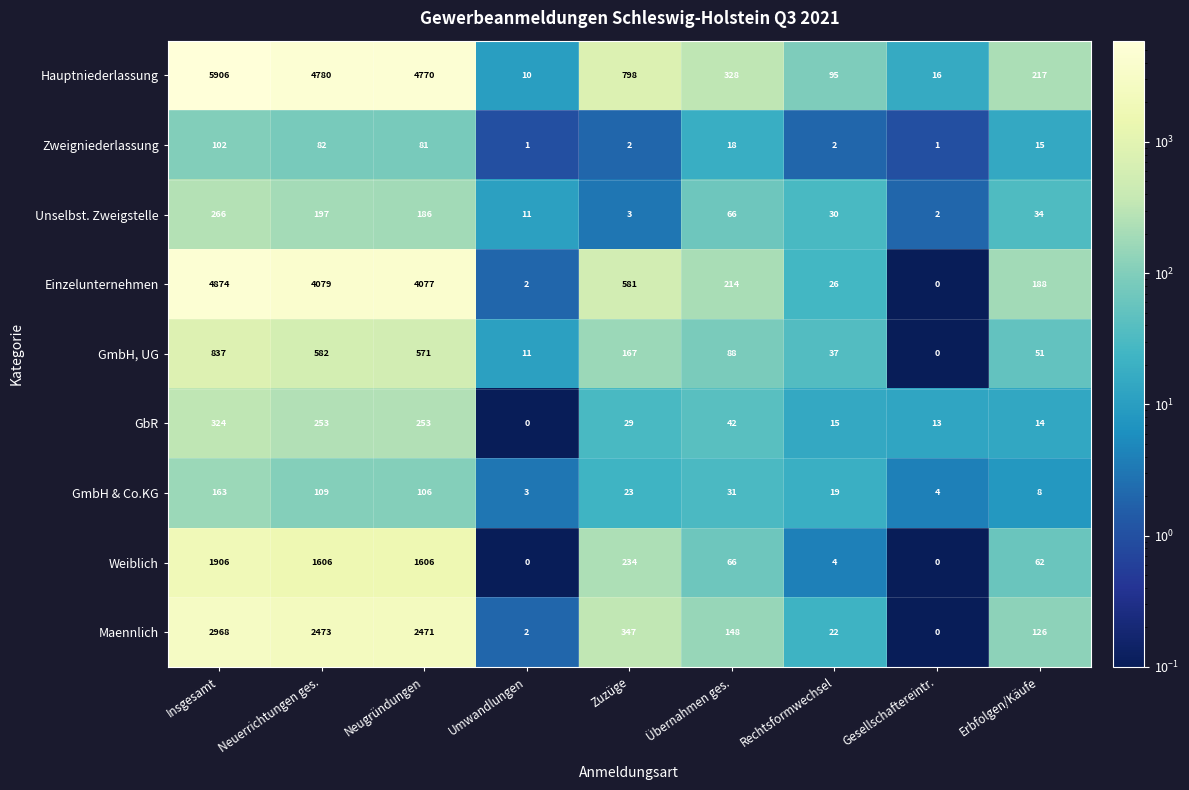

How many categories are shown in the chart?

9